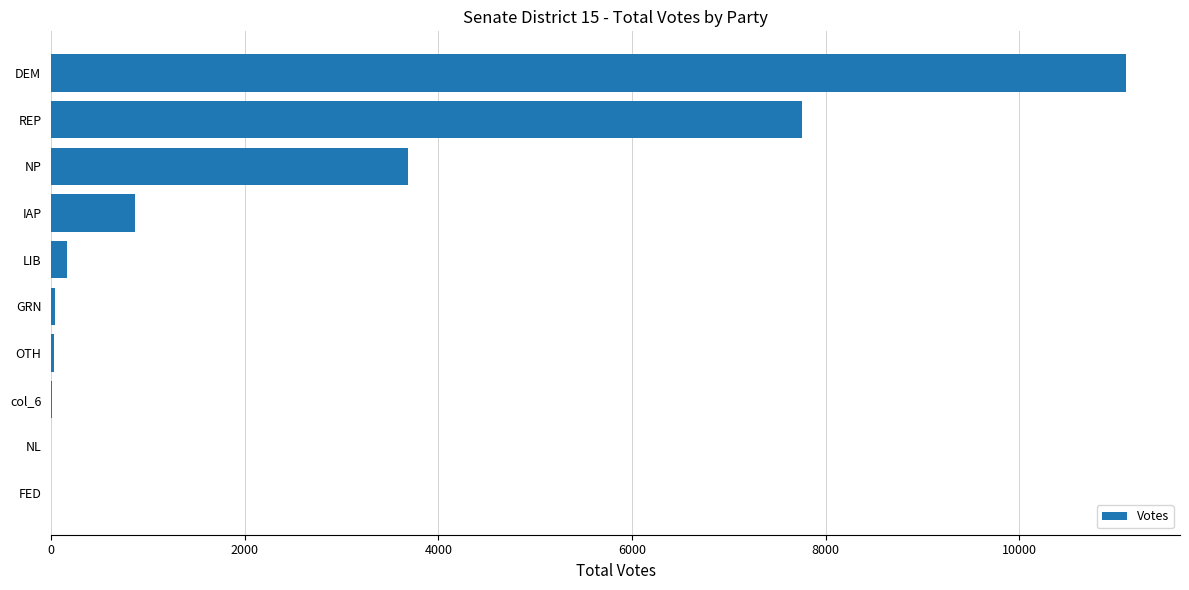

What is the sum of all values?

23652